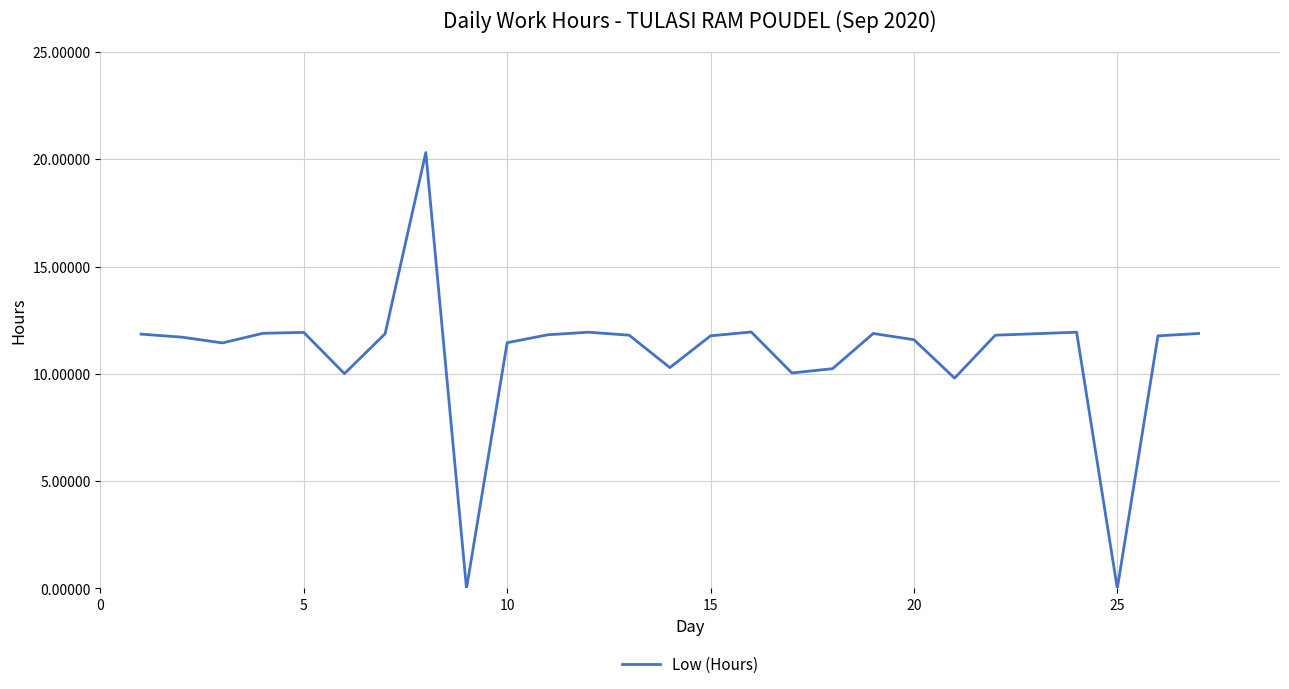

What is the maximum value shown in the chart?

20.3